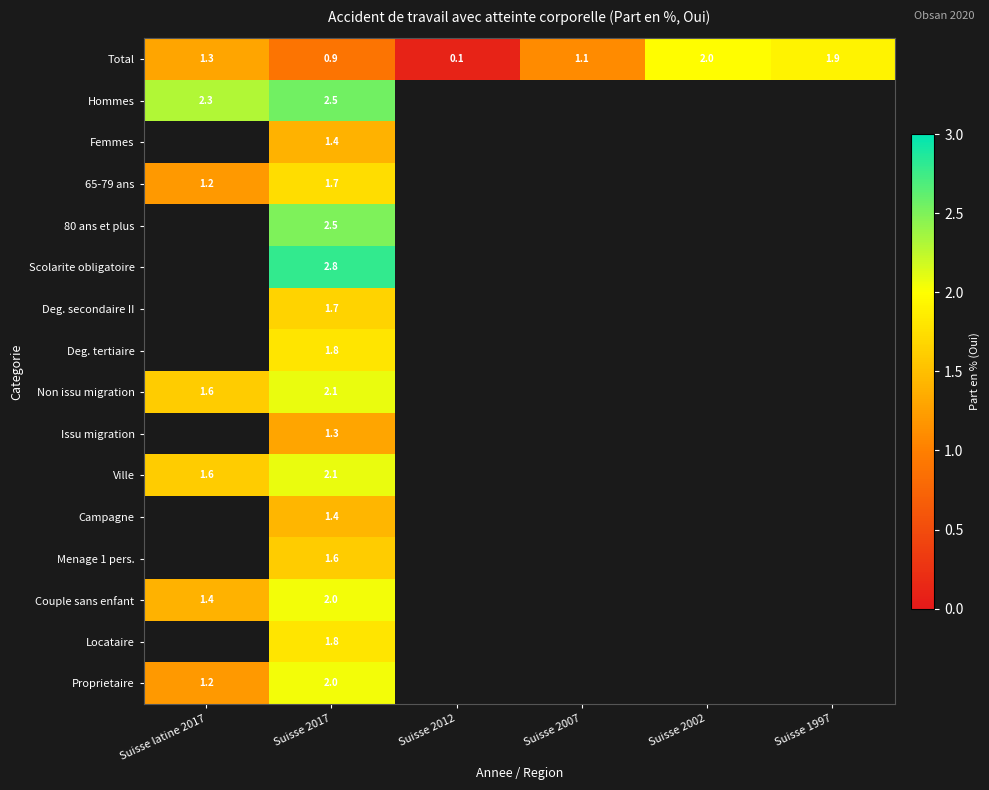

Is the value of Total at Suisse 2012 greater than the value of 65-79 ans at Suisse latine 2017?

No